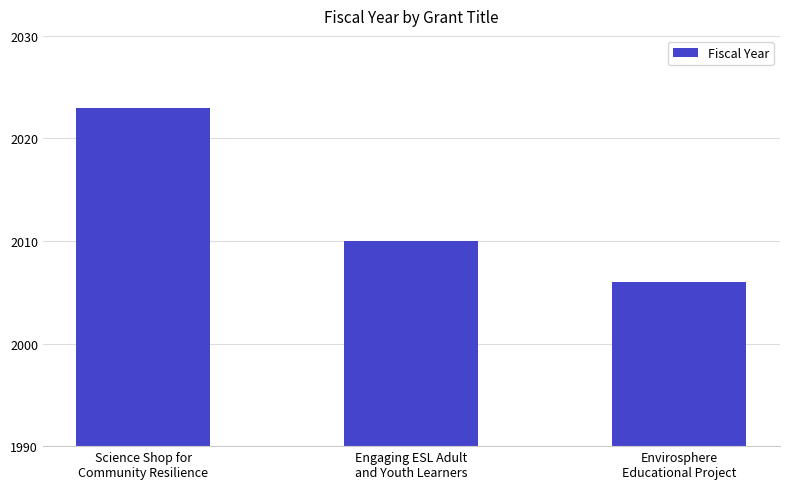

What is the smallest value displayed?

2006